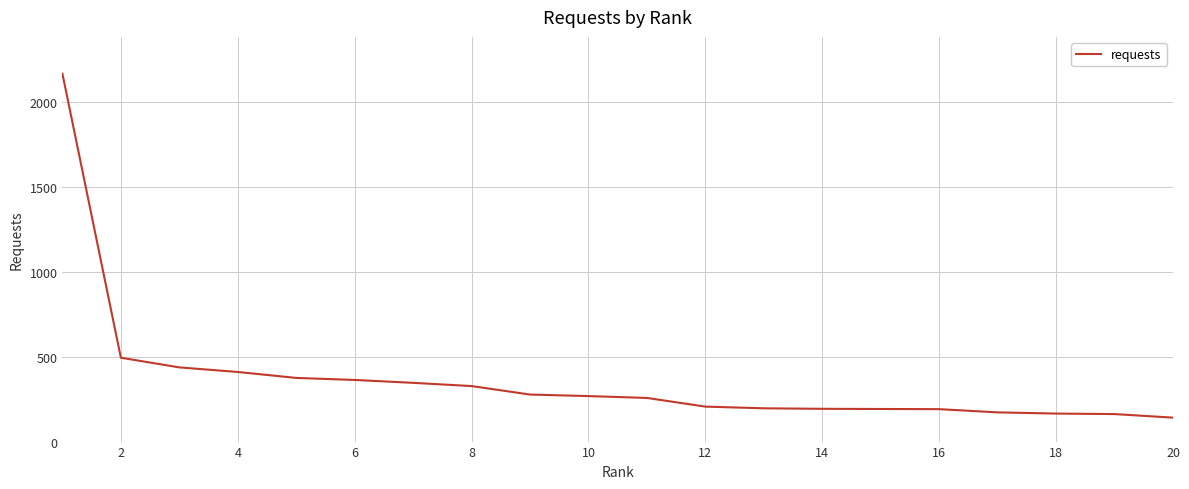

What is the difference between the maximum and minimum values?

2026